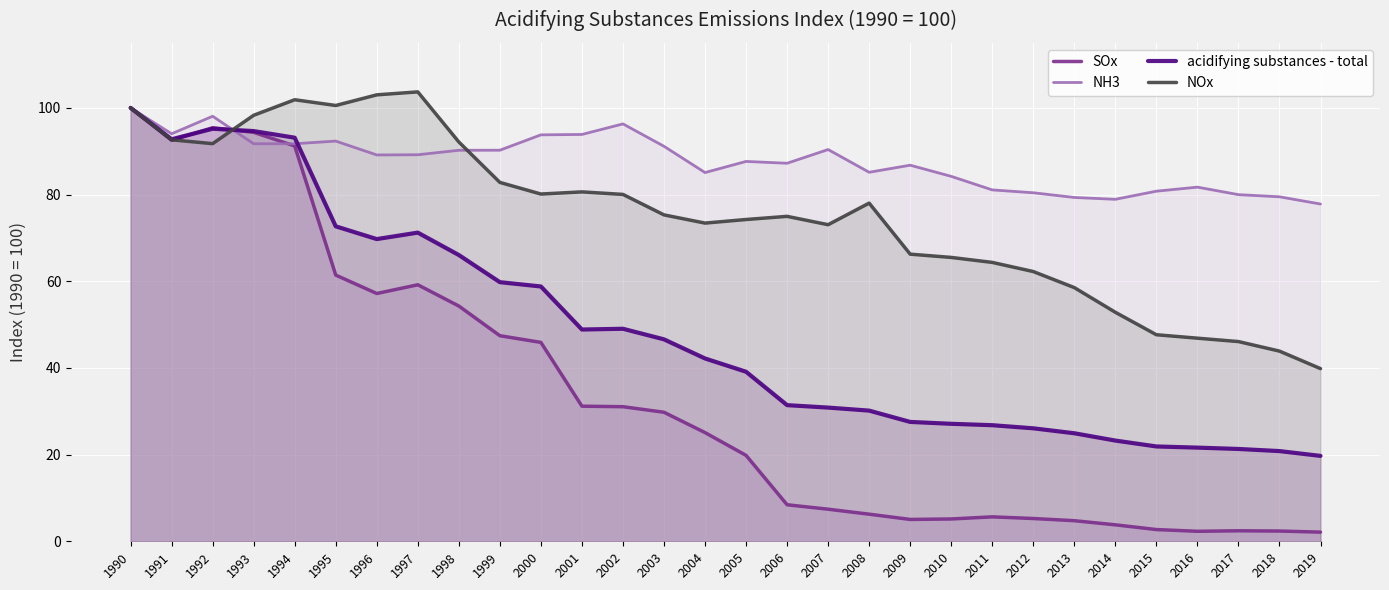

Between which two adjacent categories do SOx and NH3 first intersect?

1992 and 1993